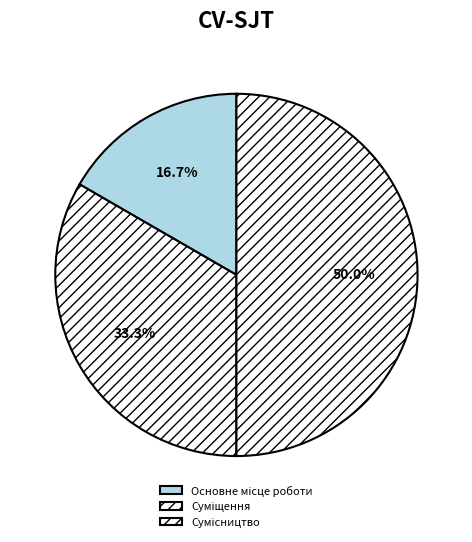

How many segments does this pie chart have?

3